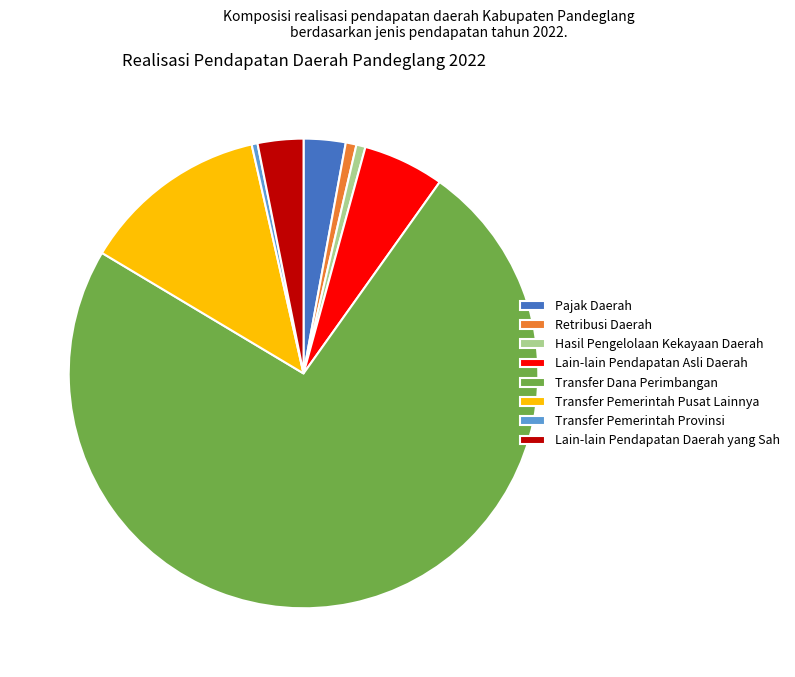

Combined, do Transfer Pemerintah Provinsi and Transfer Pemerintah Pusat Lainnya account for over 50%?

No